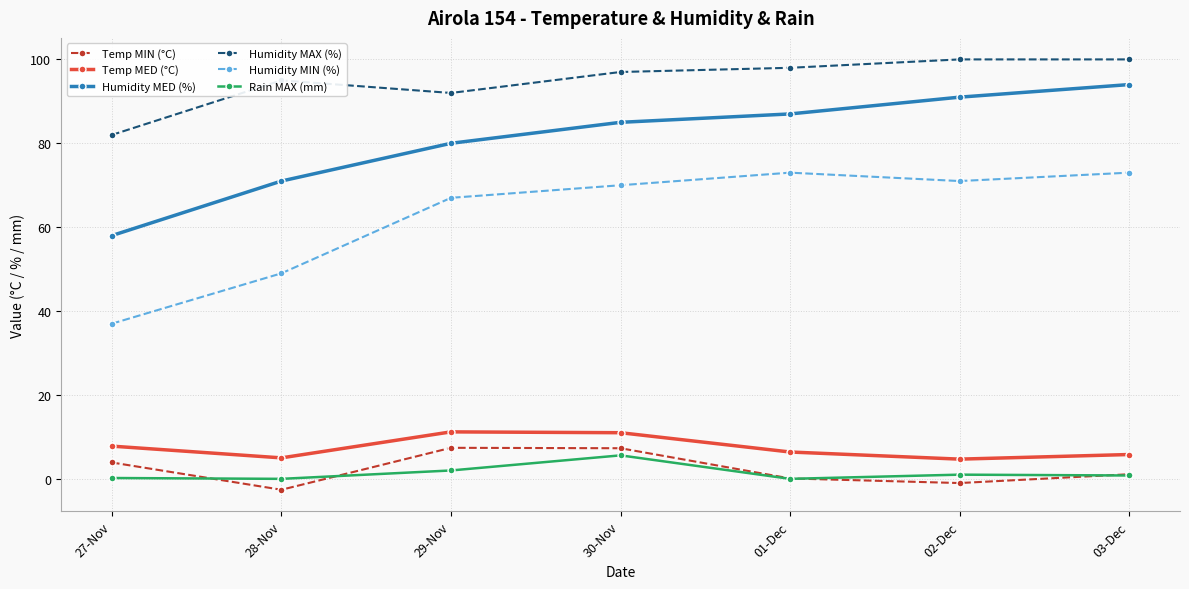

What is the label of the 4th point from the right?

30-Nov